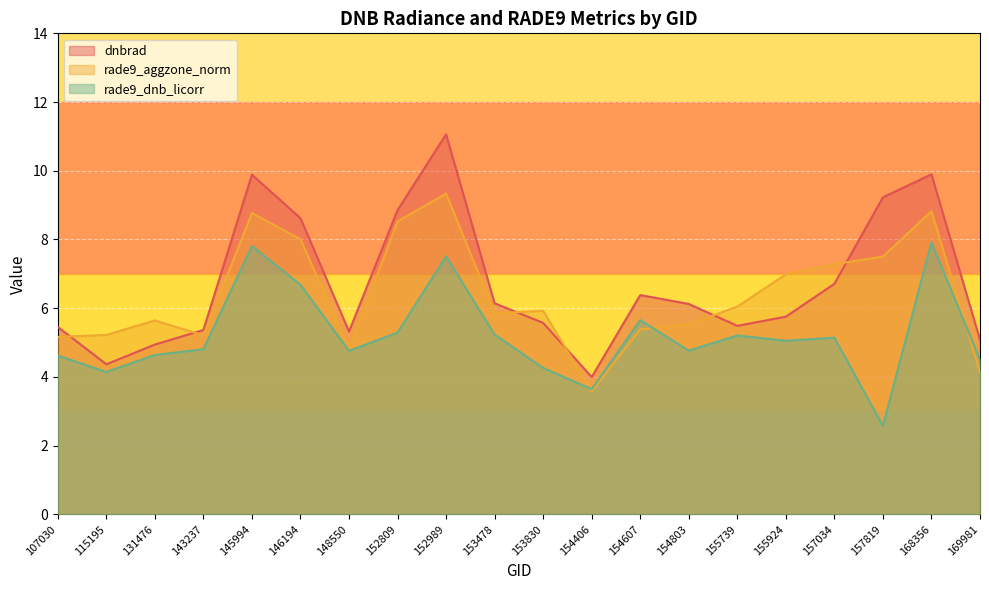

Where is the first local minimum for rade9_aggzone_norm?

143237